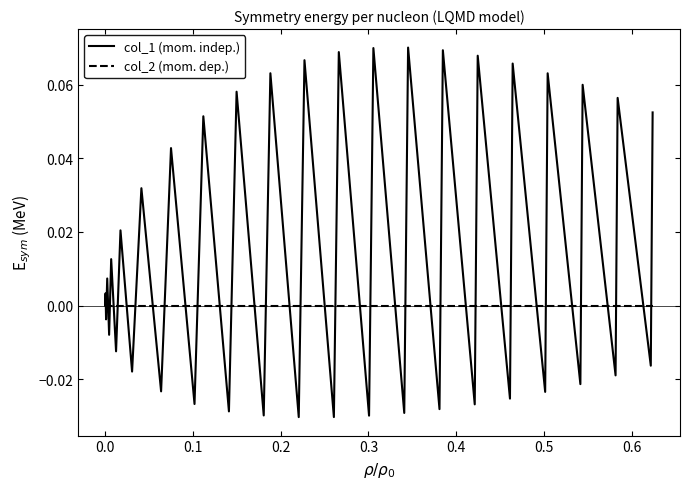

Which series has the largest range (max minus min)?

col_1 (mom. indep.)